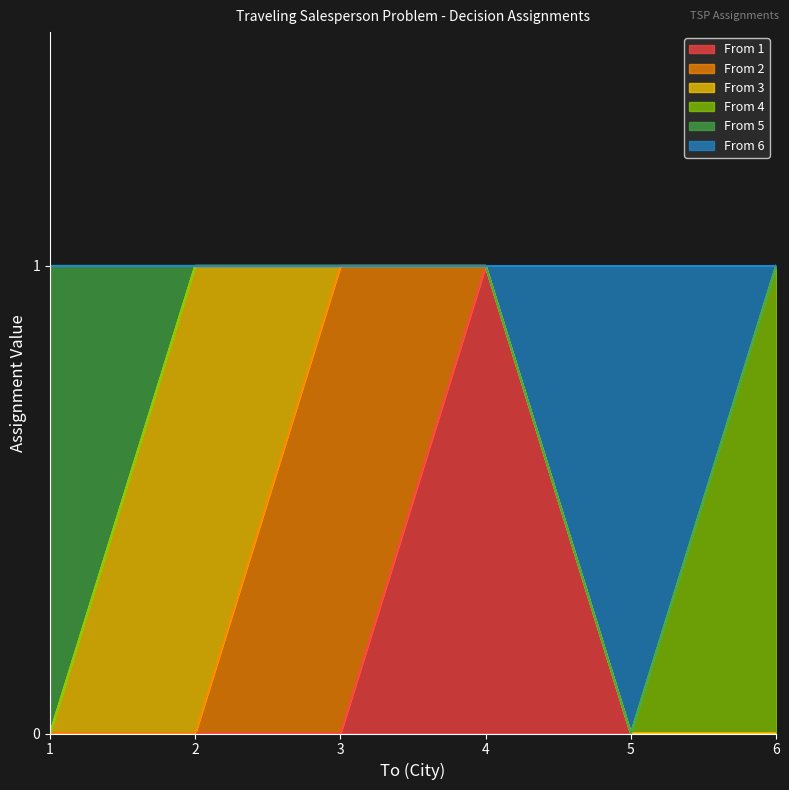

The From 6 series shows 0 at 3. True or false?

True